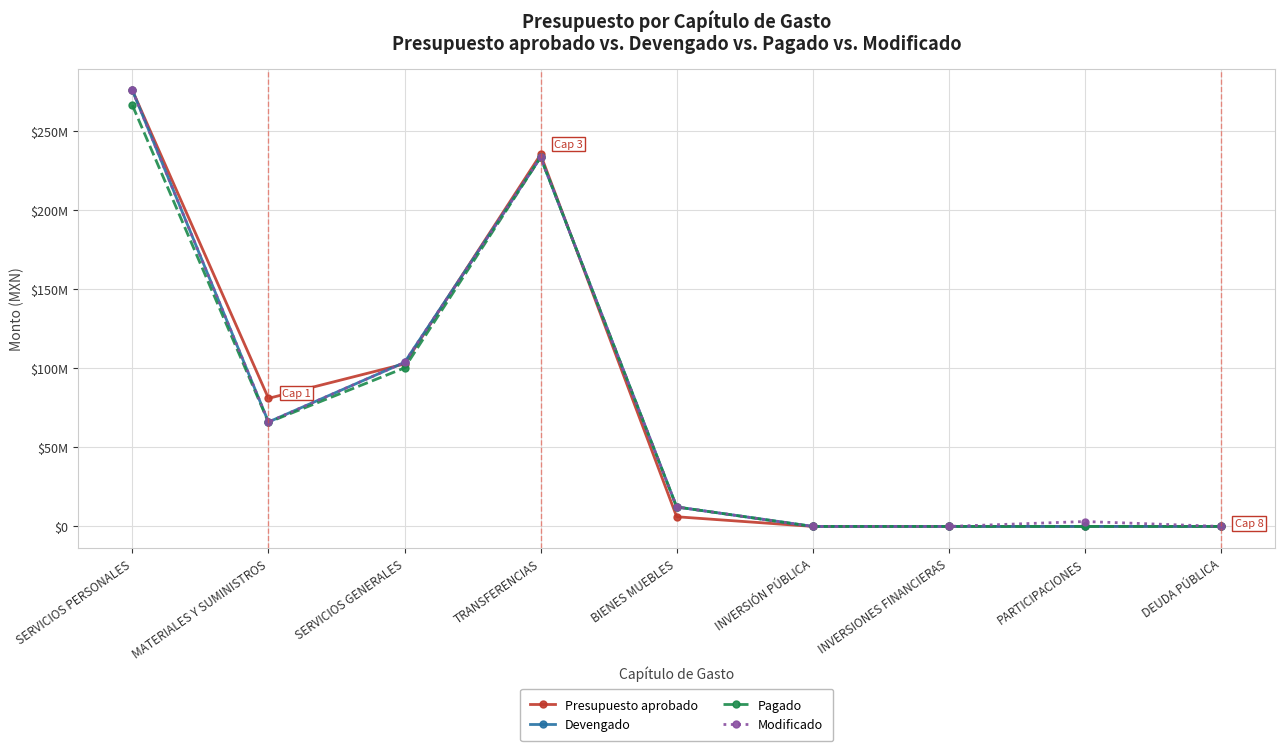

Is this an area chart (filled region under the line)?

No